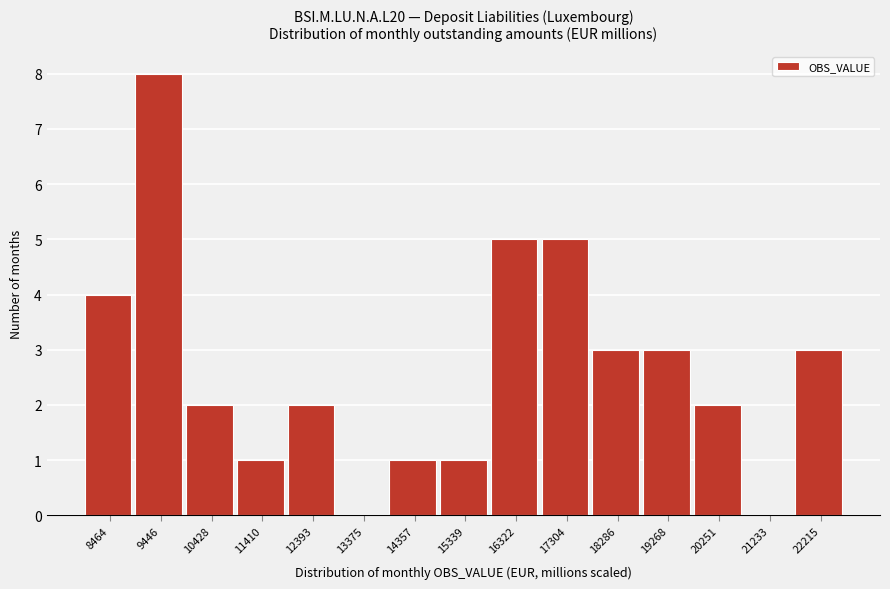

Reading right to left, what are all the values shown in this chart?

22215=3	21233=0	20251=2	19268=3	18286=3	17304=5	16322=5	15339=1	14357=1	13375=0	12393=2	11410=1	10428=2	9446=8	8464=4